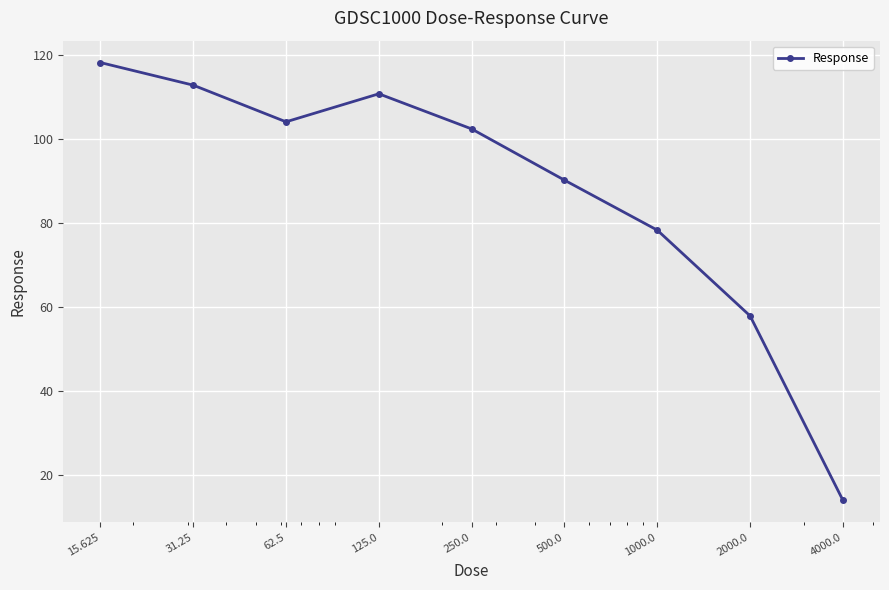

What is the value of the 8th point from the left?

57.8